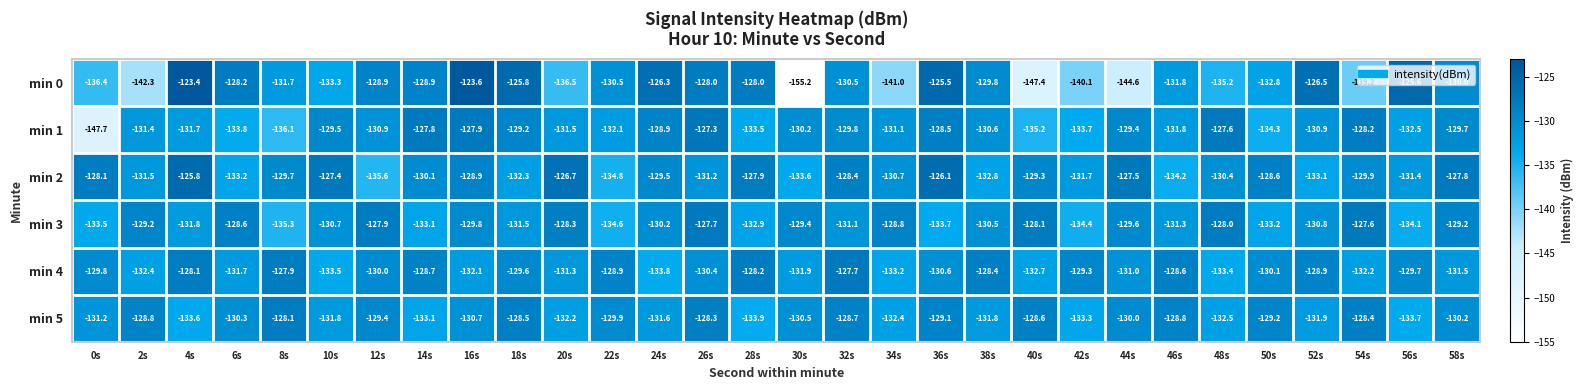

Rank the series at 24s from lowest to highest value.

min 4, min 5, min 3, min 2, min 1, min 0